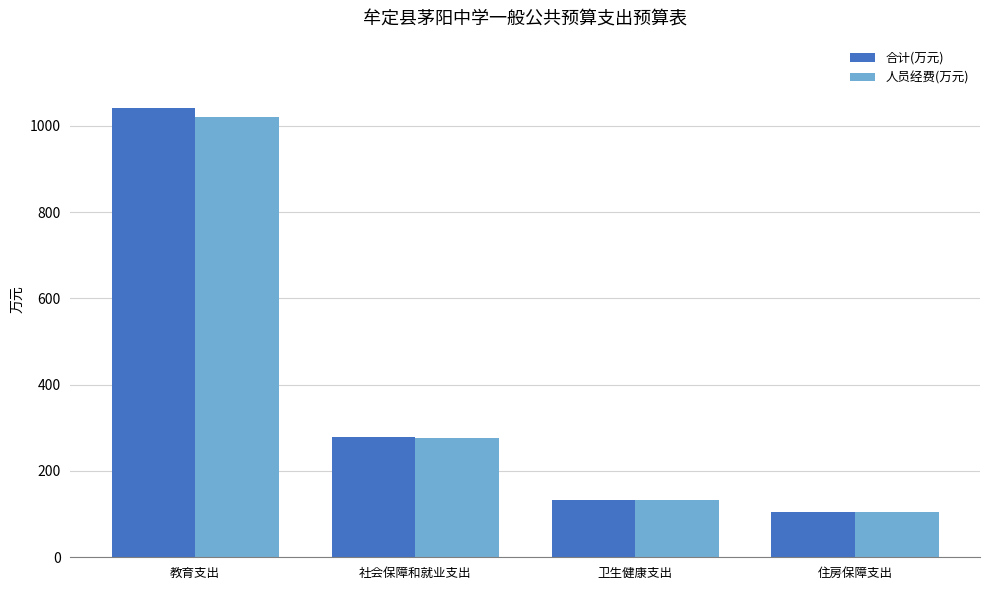

What are all the series names shown in the legend?

合计(万元), 人员经费(万元)